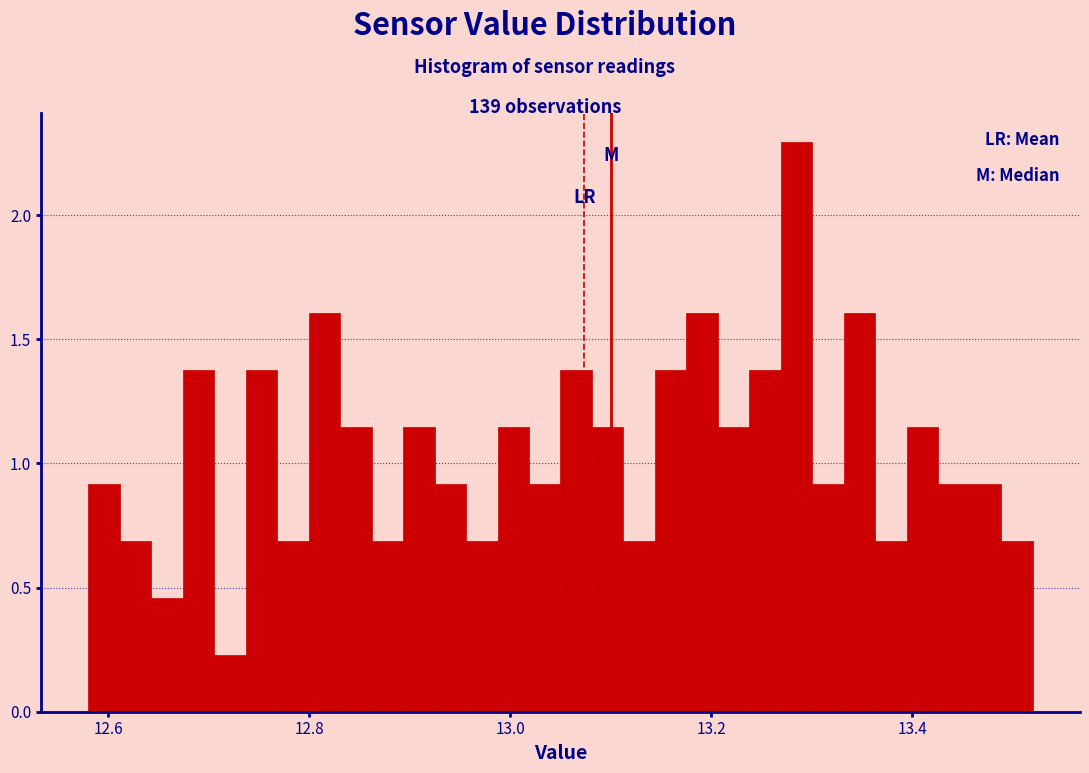

Around what value on the x-axis is the tallest bar? Give the approximate position of its centre, as read against the axis.

13.28